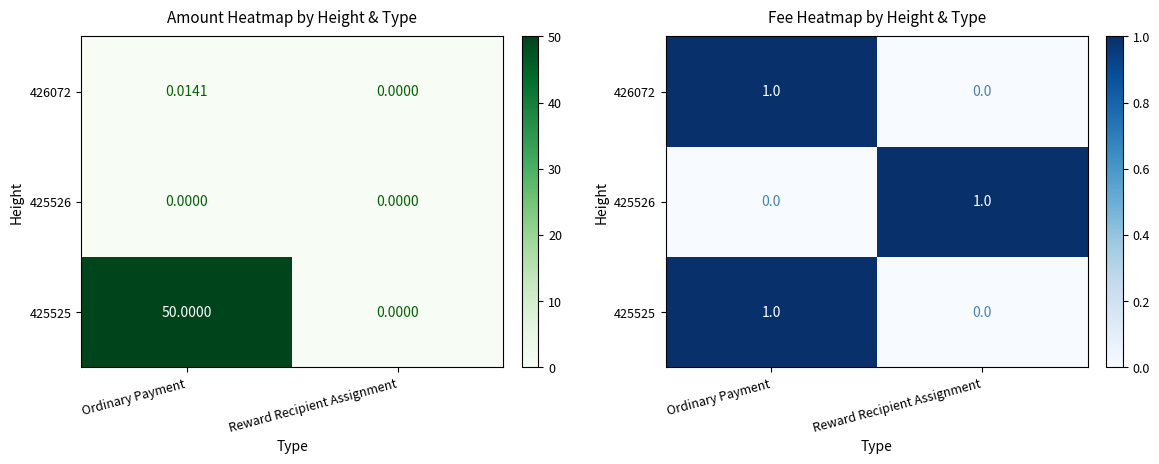

At which category is the sum across all series the highest?

Ordinary Payment